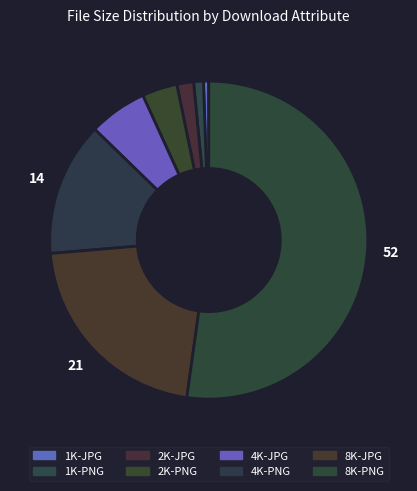

Is there any slice that represents more than half of the pie?

Yes